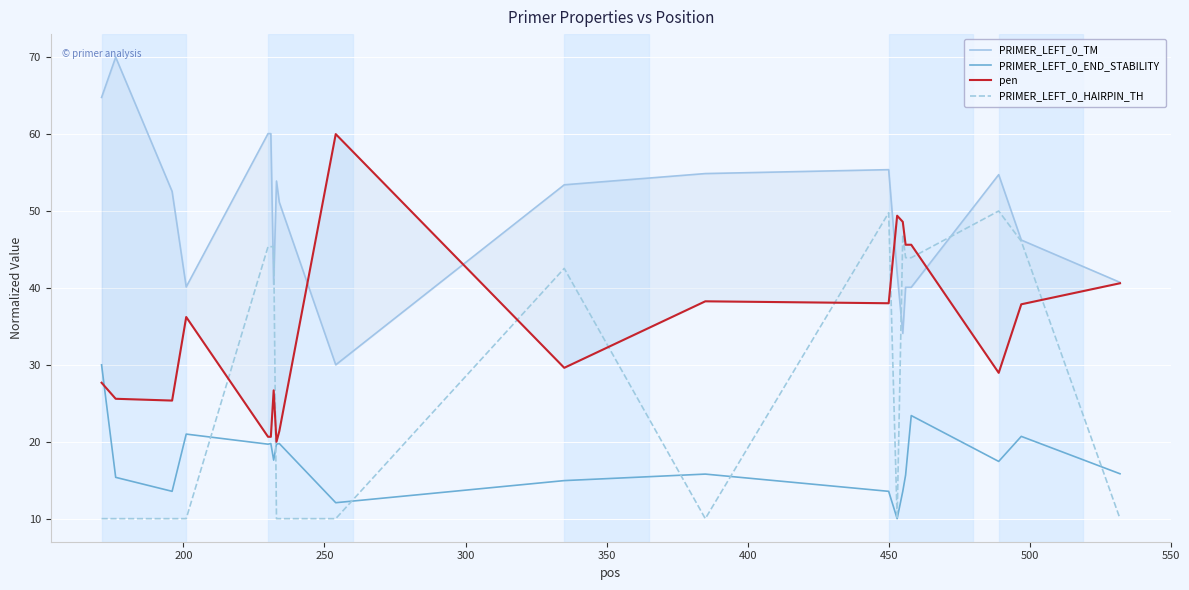

What is the minimum value for PRIMER_LEFT_0_HAIRPIN_TH?

10.0